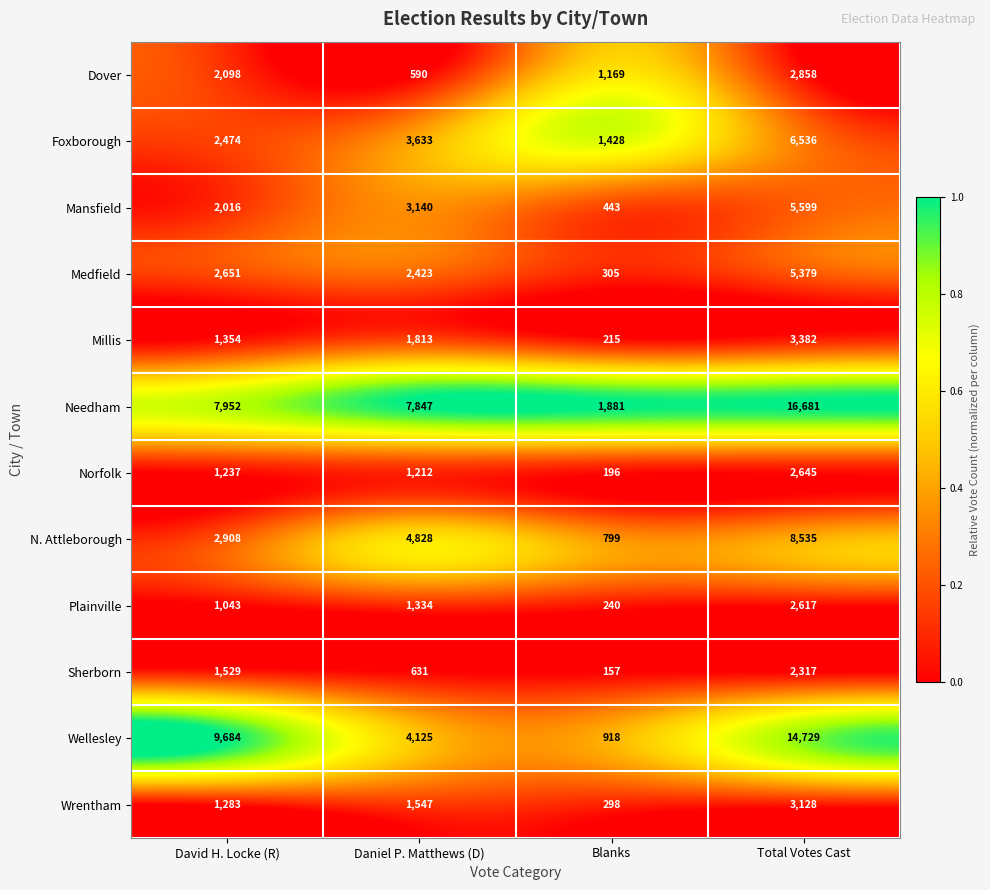

What is the difference between the second highest and second lowest values in the Needham series?

105